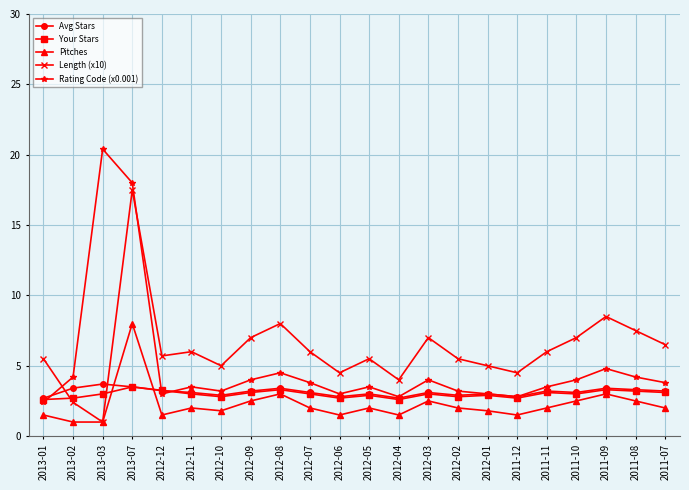

Which label corresponds to the largest value in the chart?

2013-03